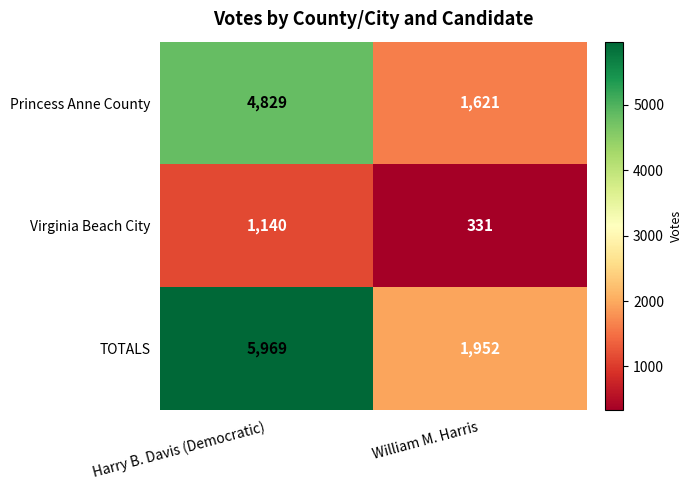

What is the difference between the Princess Anne County values at William M. Harris and Harry B. Davis (Democratic)?

3208